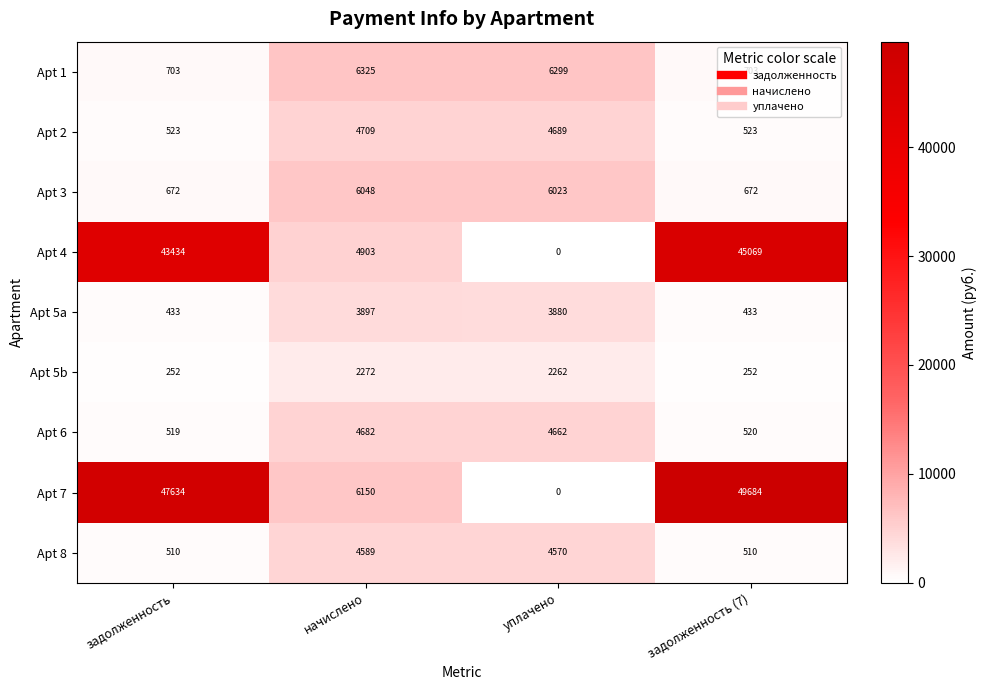

Which label corresponds to the smallest value in the chart?

уплачено